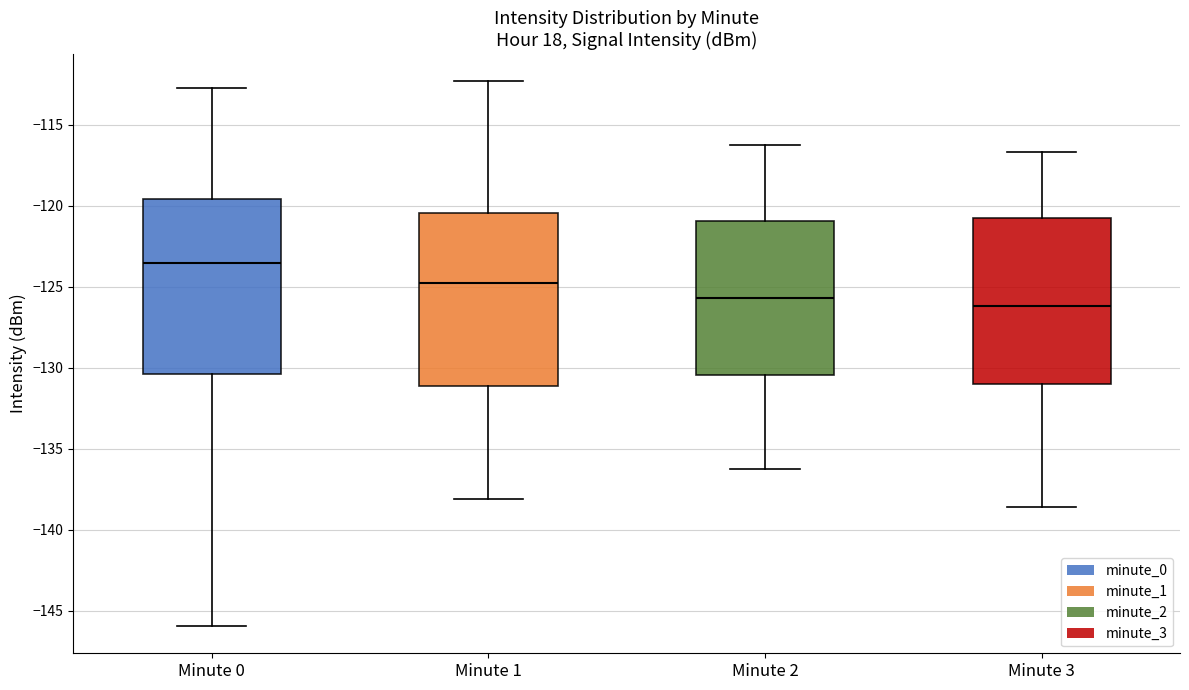

Where does the median line of the box for Minute 2 sit on the y-axis? The values are not printed on the chart, so give them approximately, as read against the axis.

-125.5